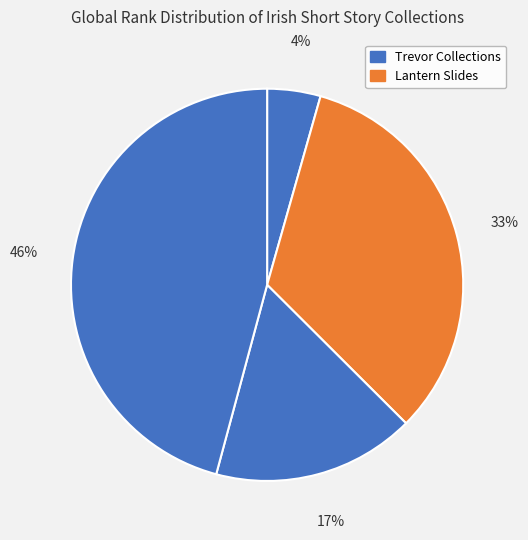

Count the number of slices in the pie.

4